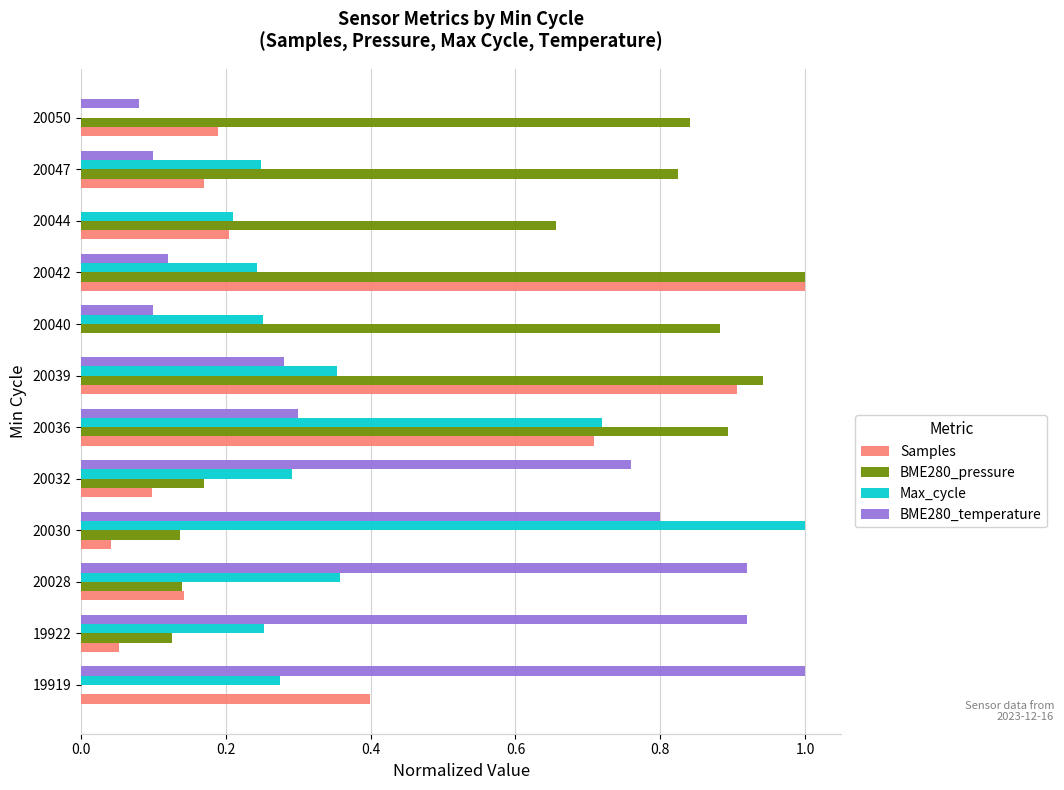

At which category is the sum across all series the highest?

20036